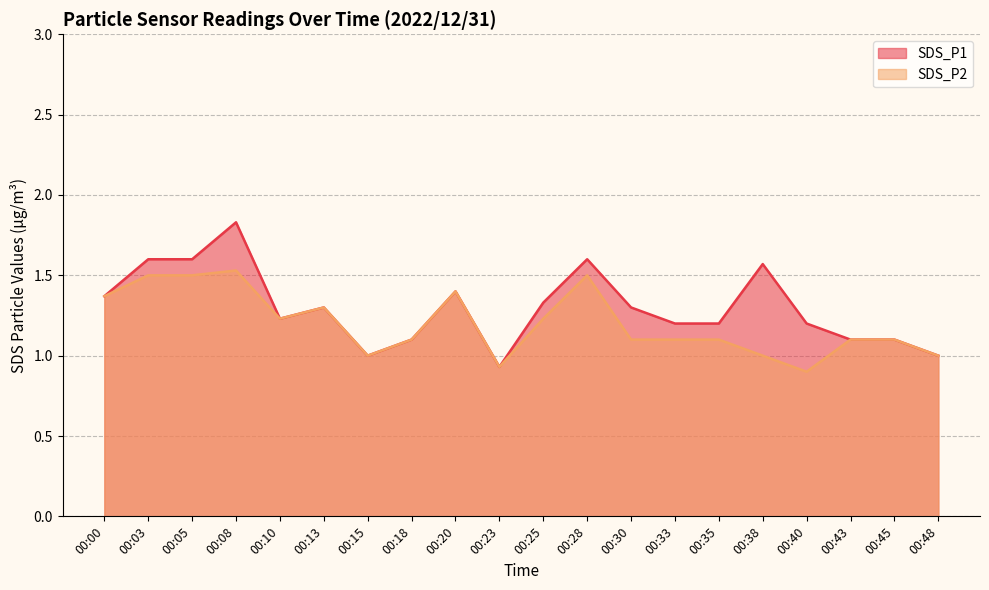

Count the SDS_P2 values in the range 1 to 2.

18